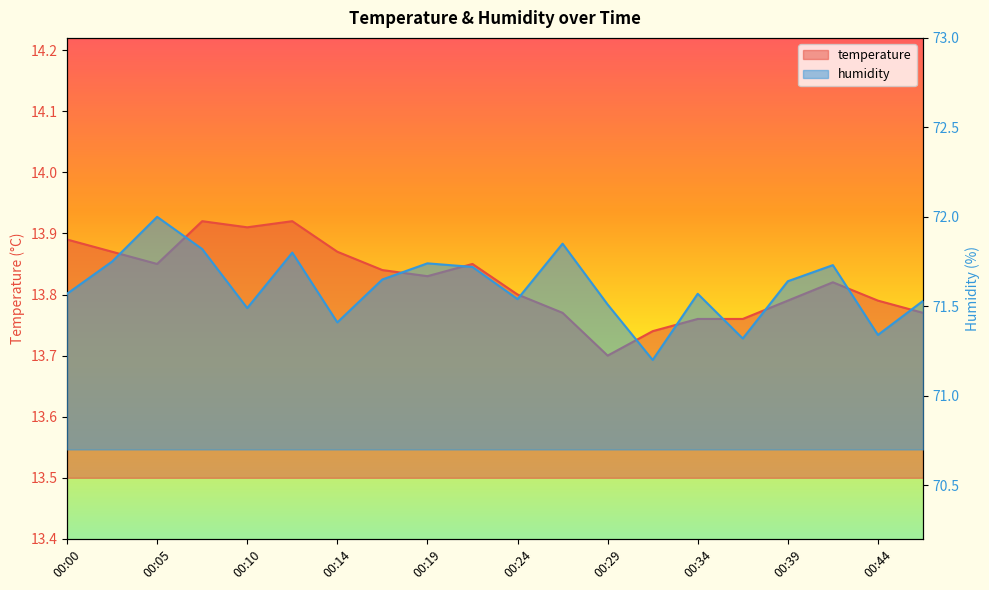

Is it true that temperature equals 13.9 at 00:14?

True